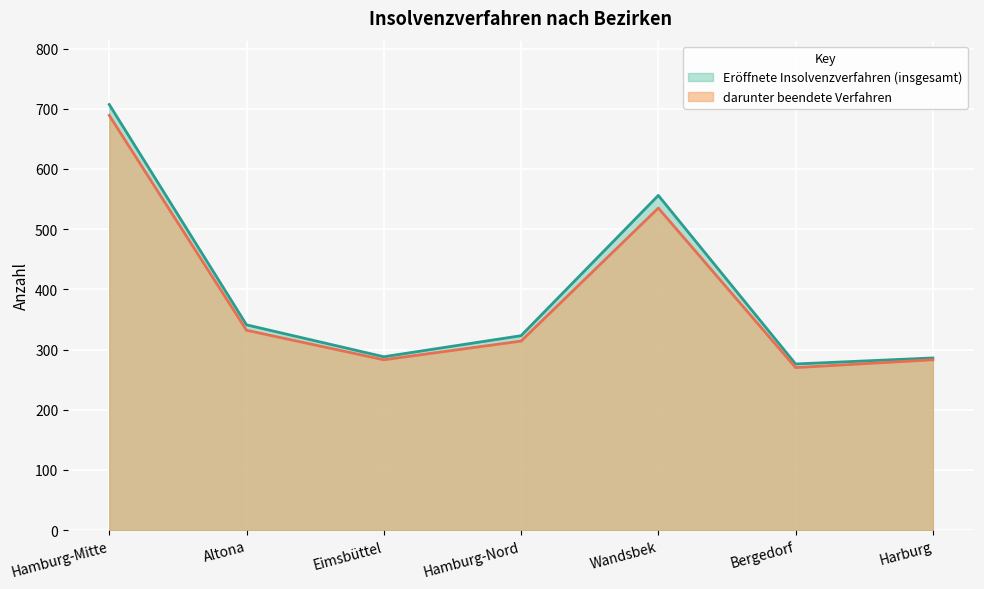

Is the value of darunter beendete Verfahren at Harburg greater than the value of Eröffnete Insolvenzverfahren (insgesamt) at Hamburg-Nord?

No